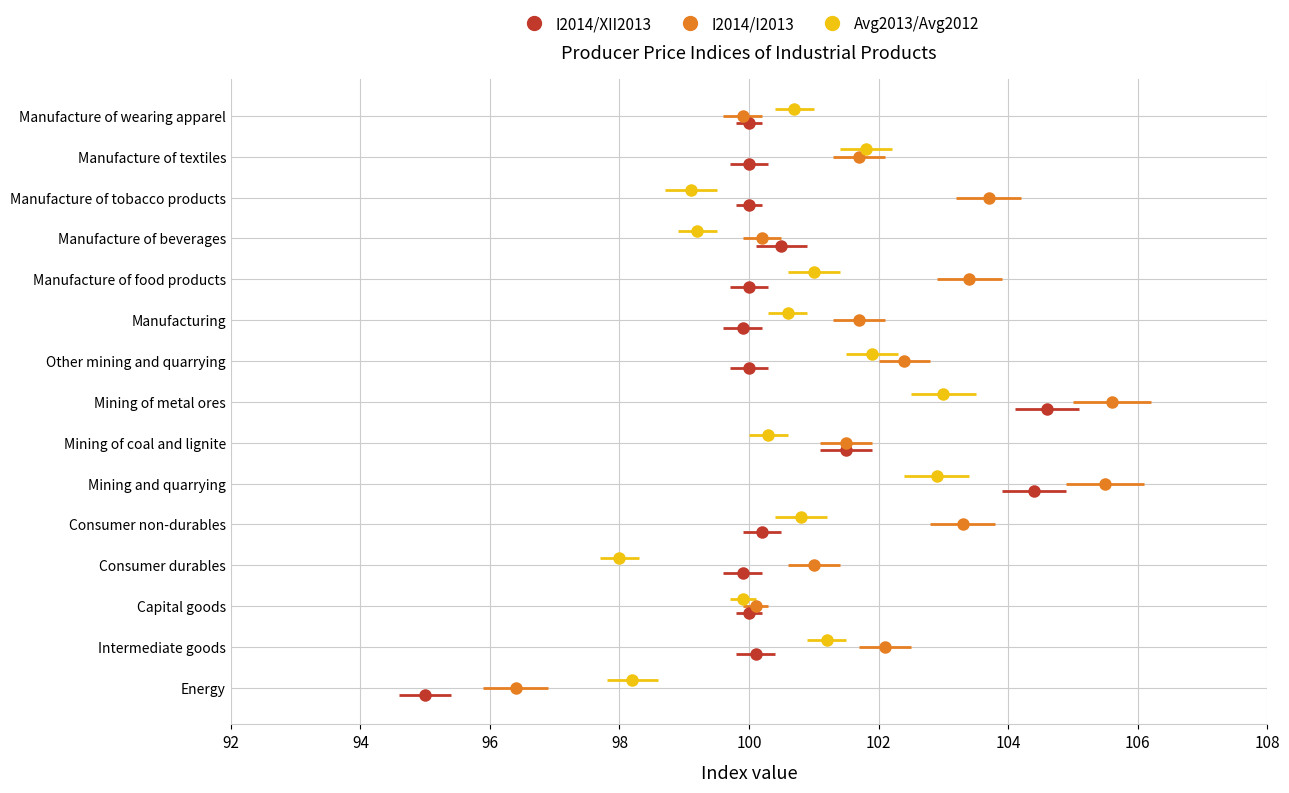

What is the spread (max minus min) of values at Consumer non-durables?

3.1